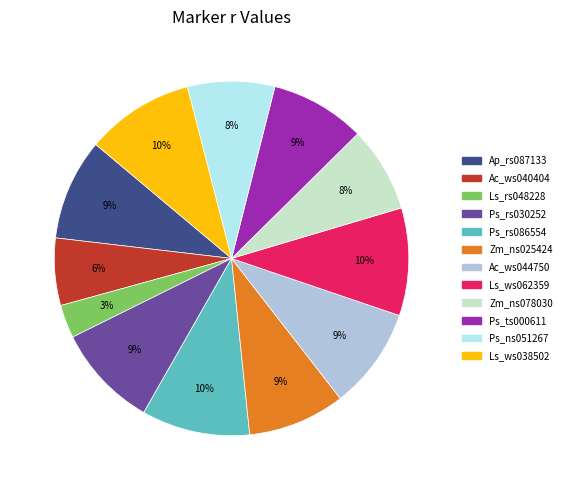

Is there any slice that represents more than half of the pie?

No